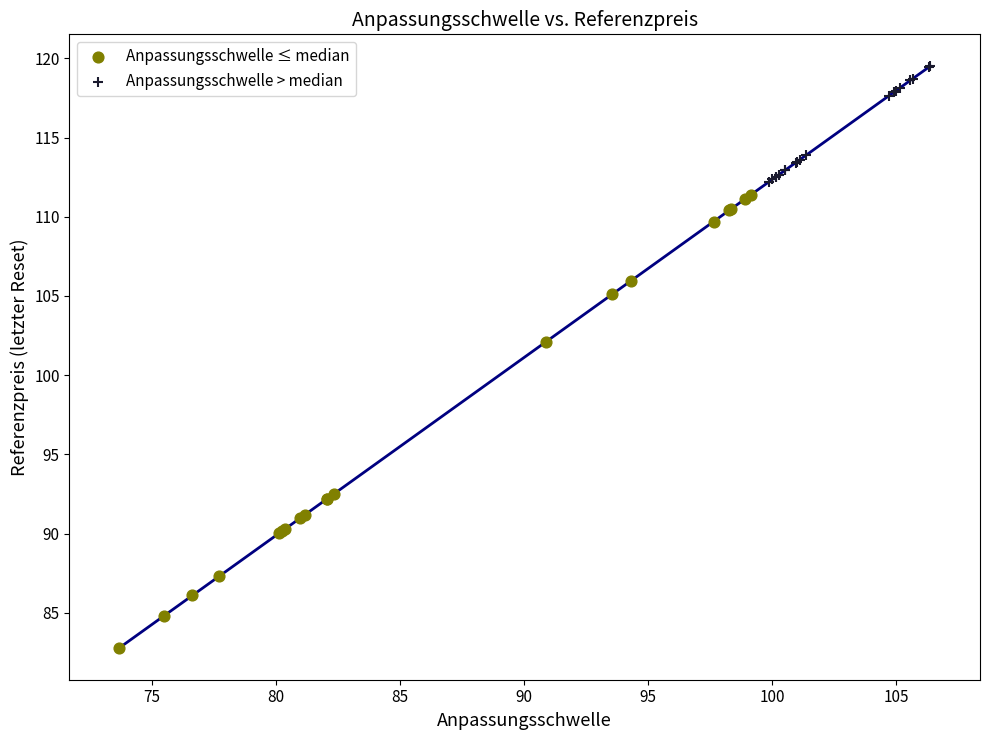

Which series reaches the minimum Y coordinate?

Anpassungsschwelle ≤ median